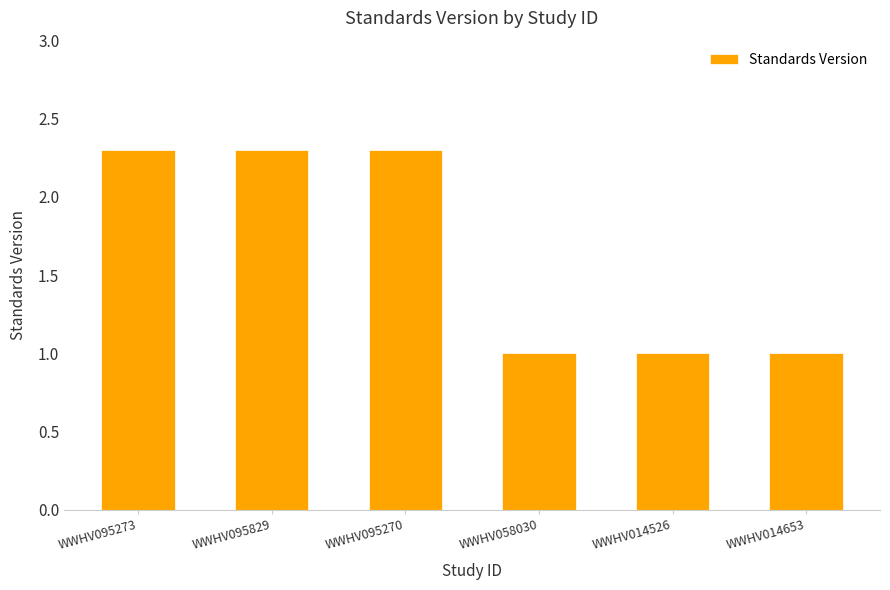

Between WWHV095829 and WWHV014653, which is larger?

WWHV095829